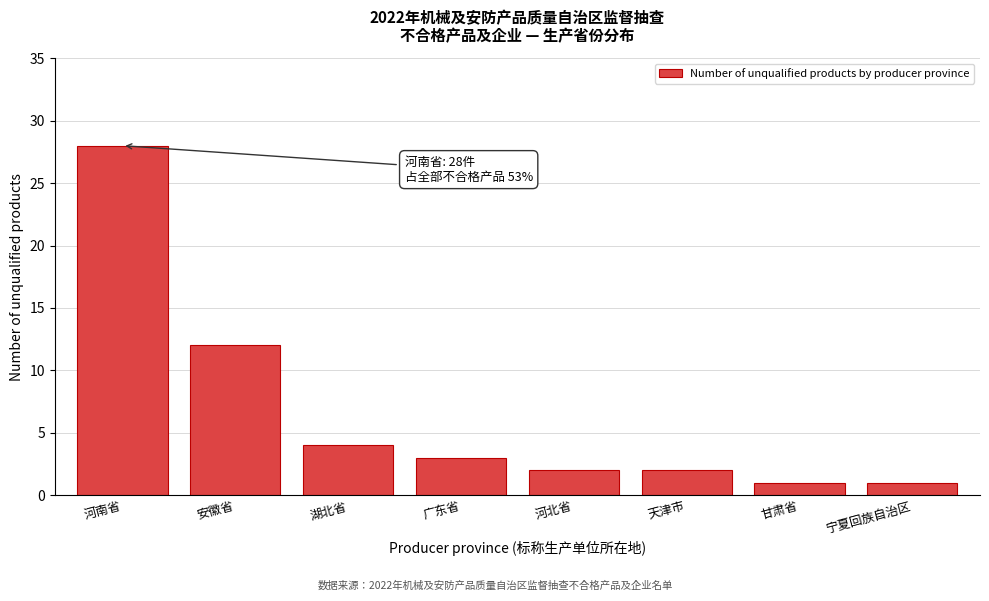

Reading left to right, extract all data points from this chart.

28	12	4	3	2	2	1	1